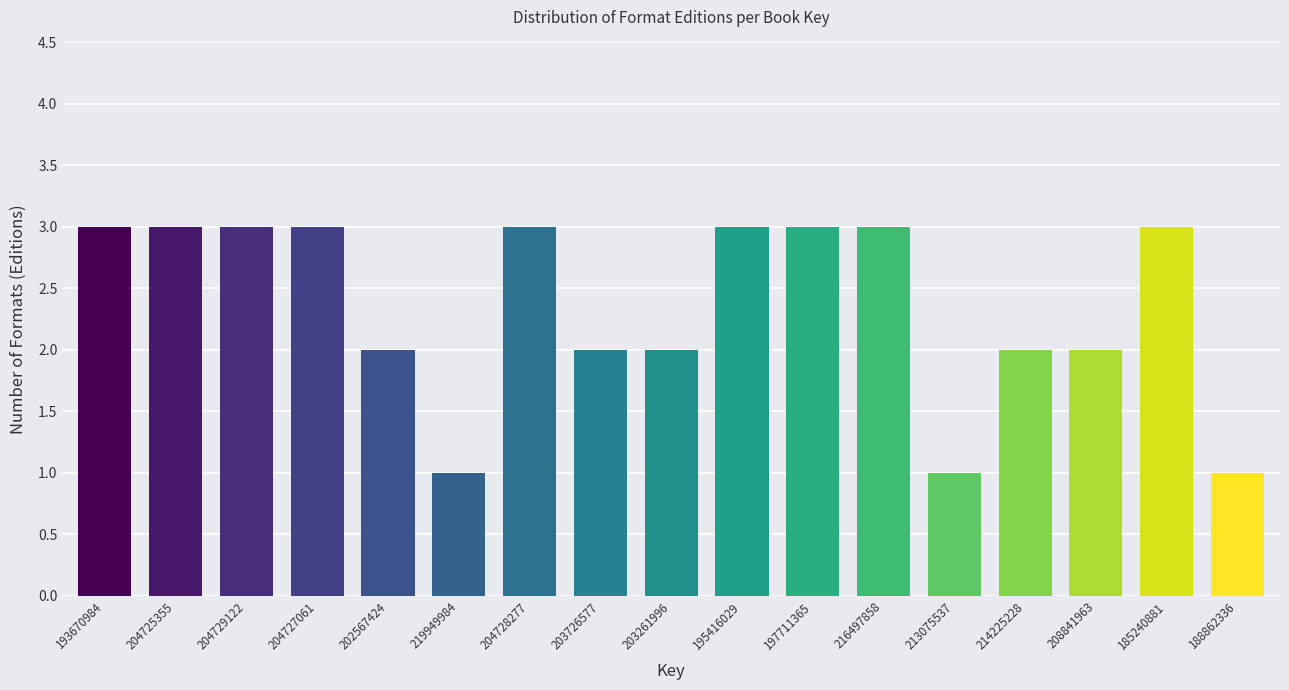

Reading left to right, what are all the values shown in this chart?

193670984=3	204725355=3	204729122=3	204727061=3	202567424=2	219949984=1	204728277=3	203726577=2	203261996=2	195416029=3	197711365=3	216497858=3	213075537=1	214225228=2	208841963=2	185240881=3	188862336=1